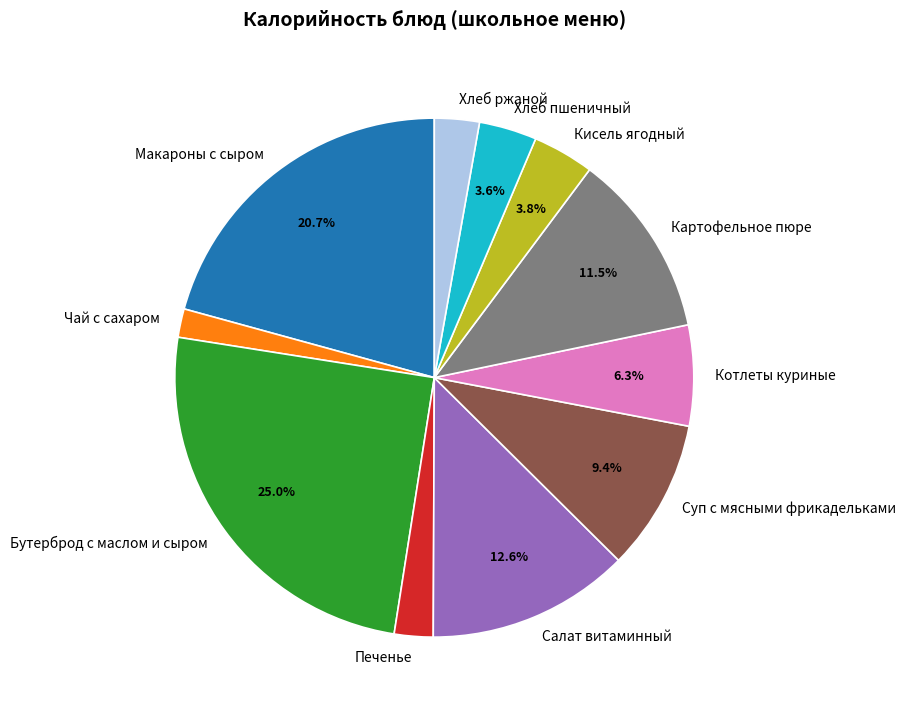

Which category has the biggest portion of the pie?

Бутерброд с маслом и сыром